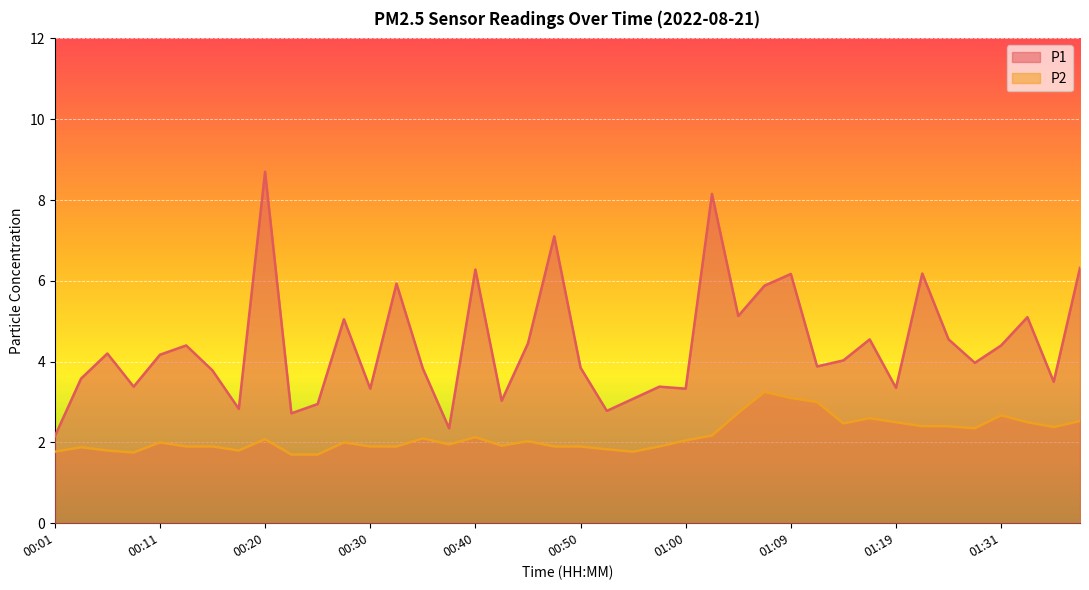

Which category has the lowest value in the P1 series?

00:01